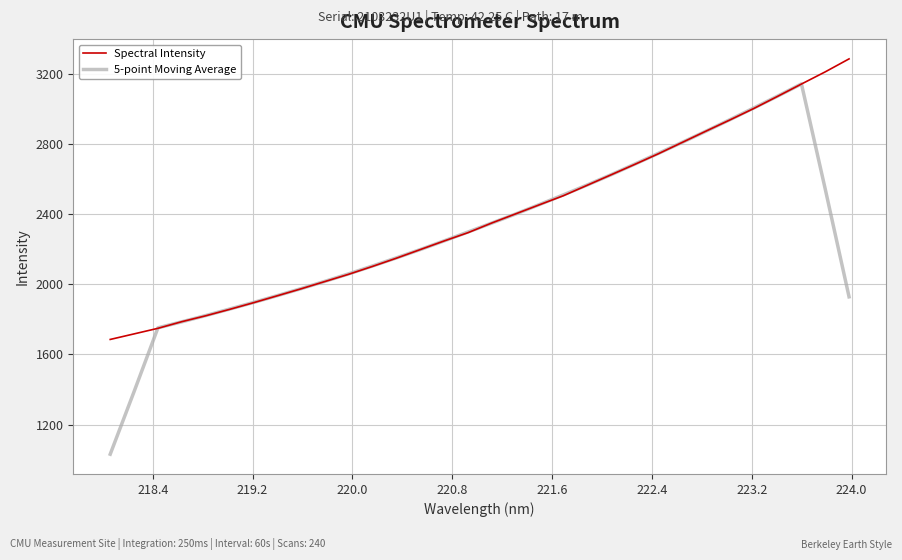

What is the smallest value displayed?

1030.5